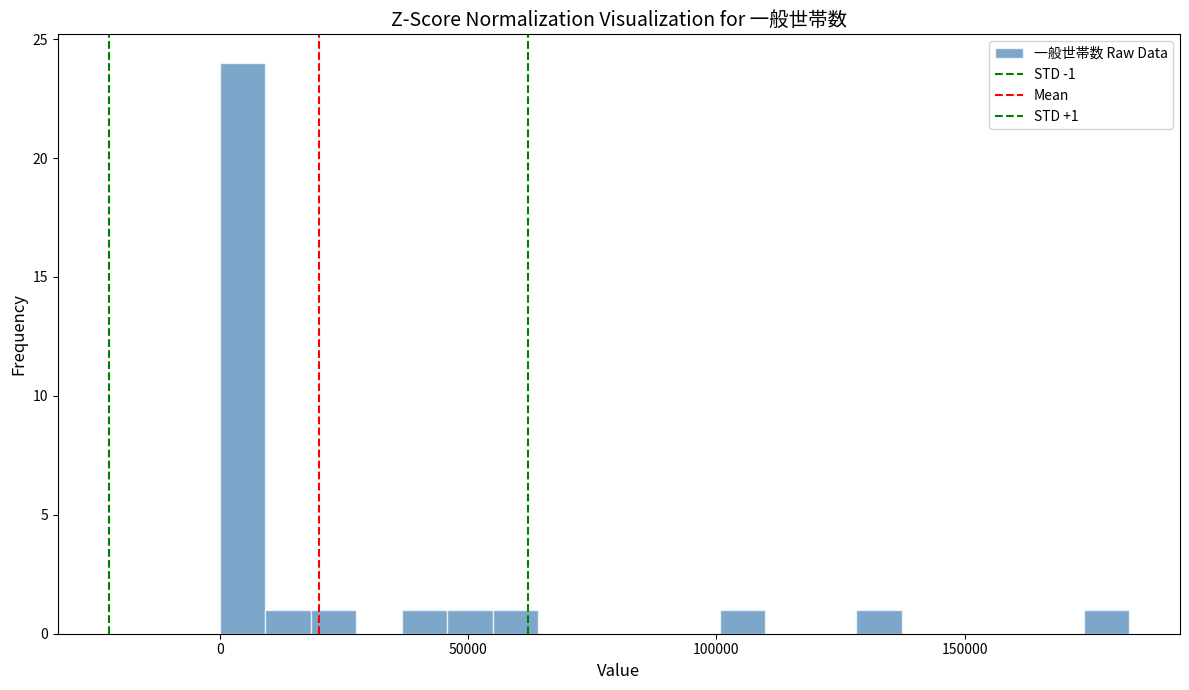

Read against the x-axis, roughly where is the centre of the tallest bar?

5000